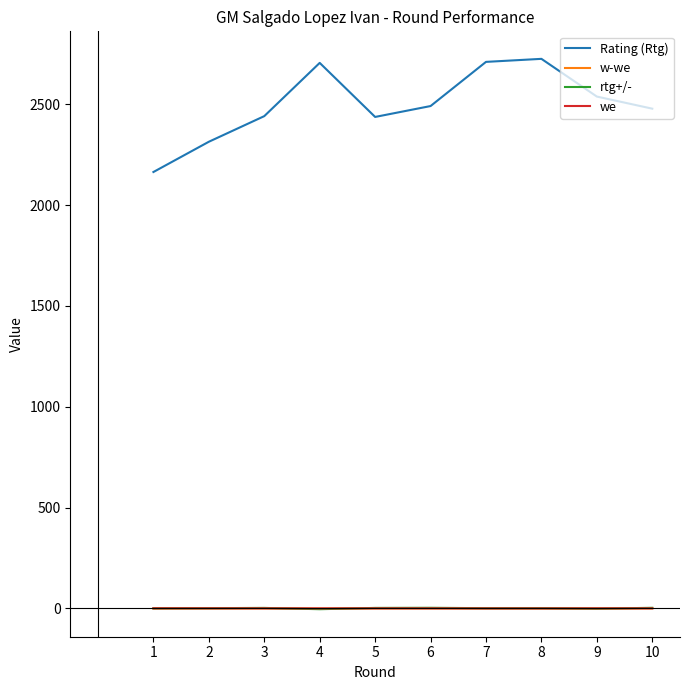

The value of we at 2 is 0.8. True or false?

True